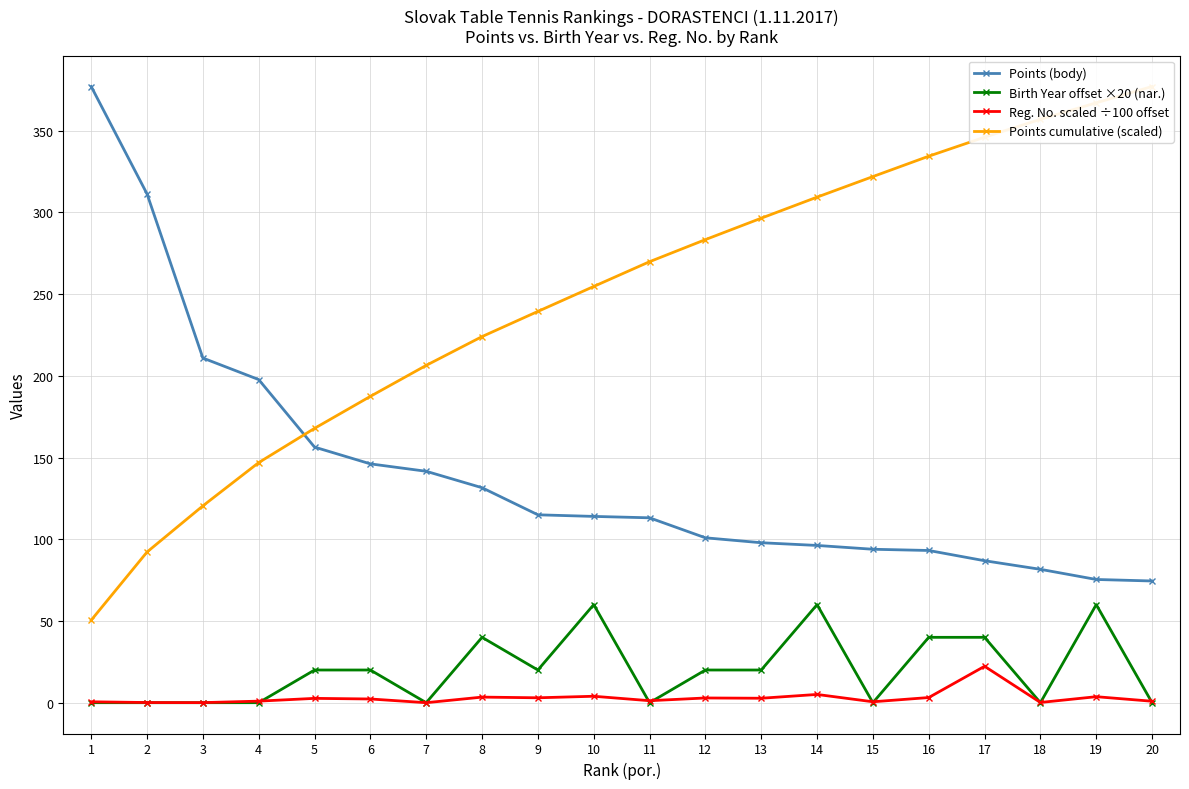

Where is Points cumulative (scaled) nearest to the value 213?

7